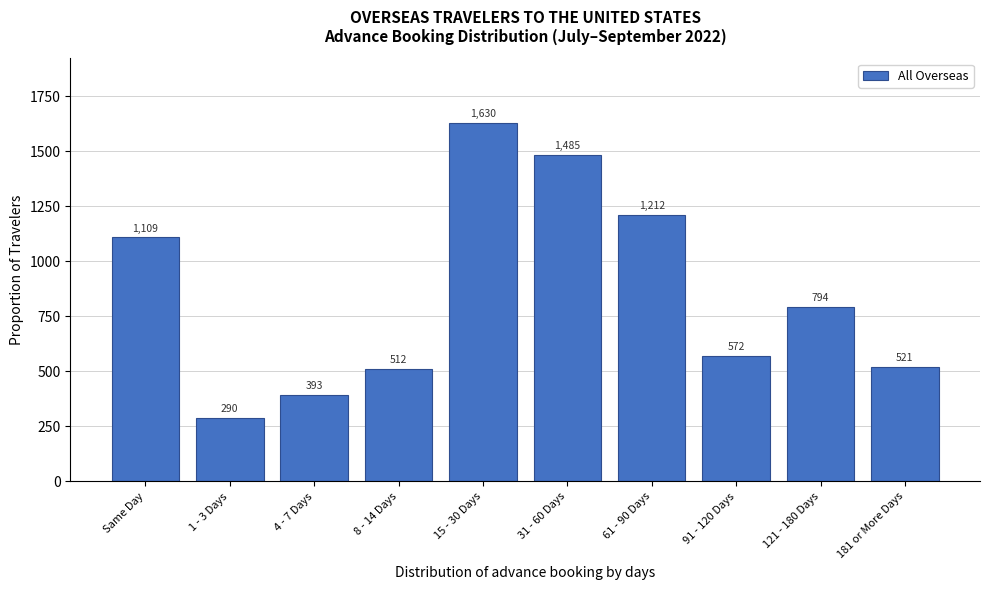

Reading left to right, extract all data points from this chart.

1109	290	393	512	1630	1485	1212	572	794	521